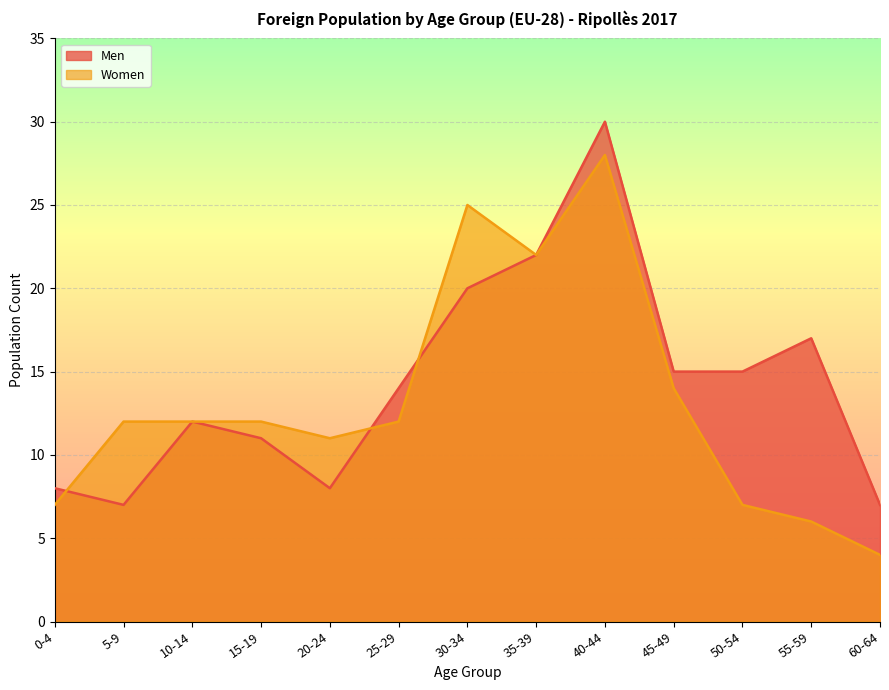

True or false: Men and Women intersect in this chart.

True